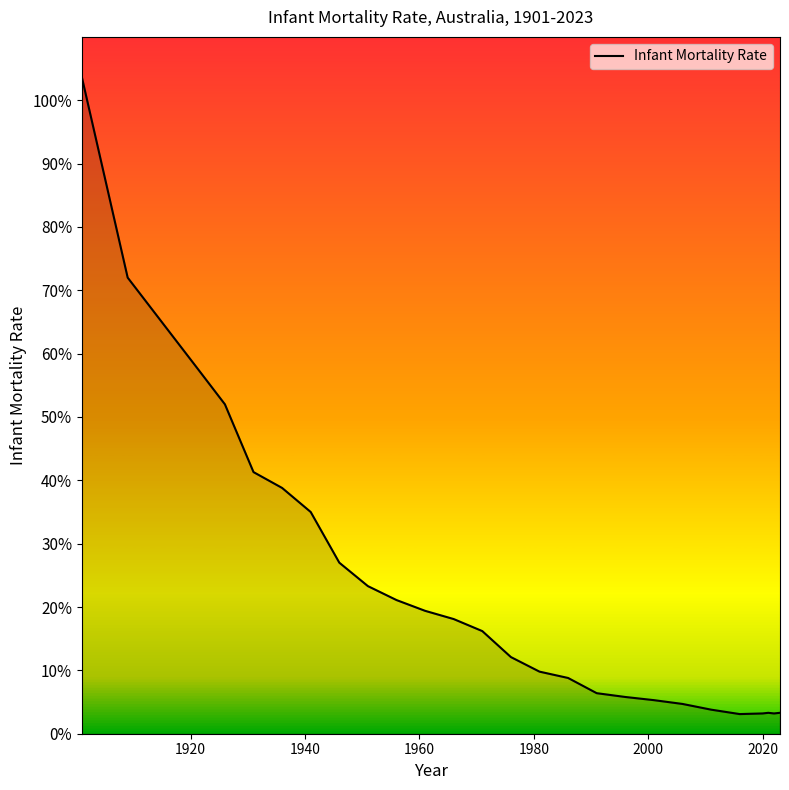

What is the smallest value displayed?

3.1